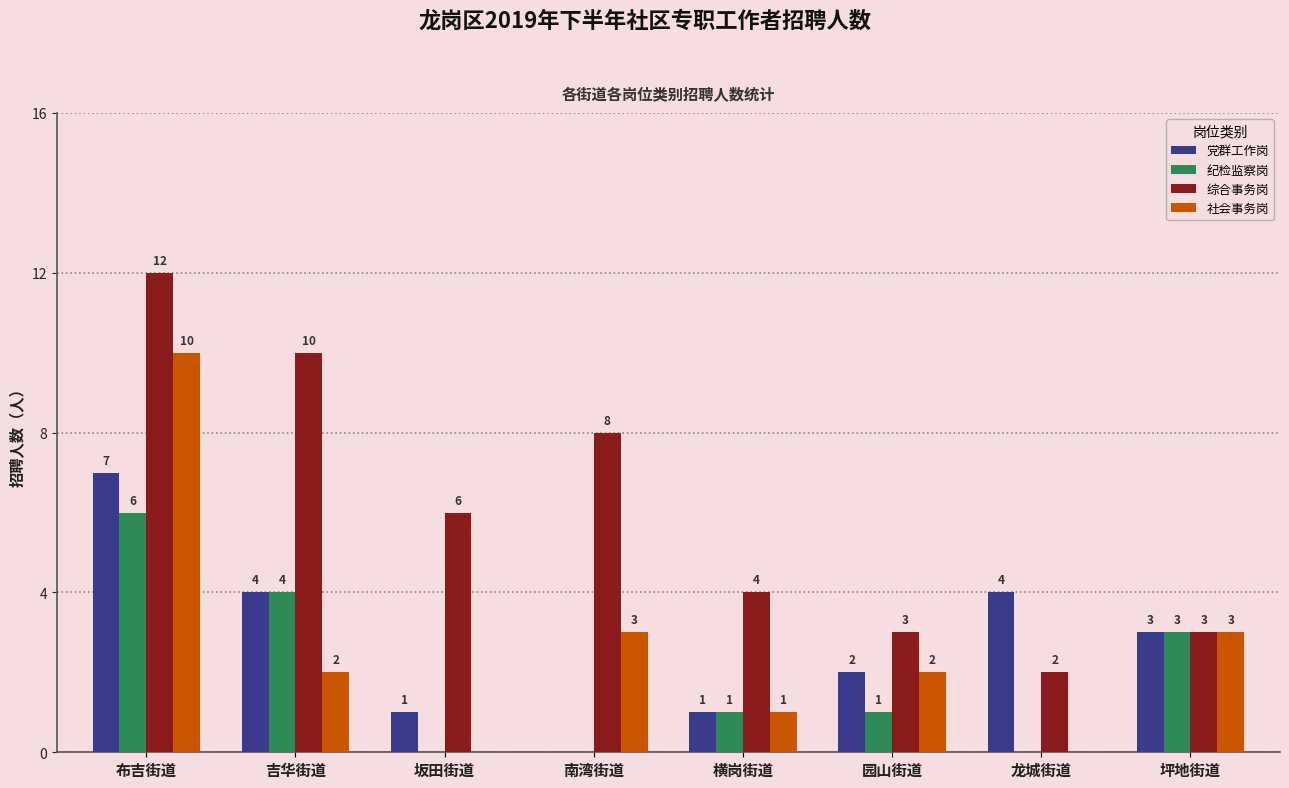

The value of 纪检监察岗 at 南湾街道 is 0. True or false?

True